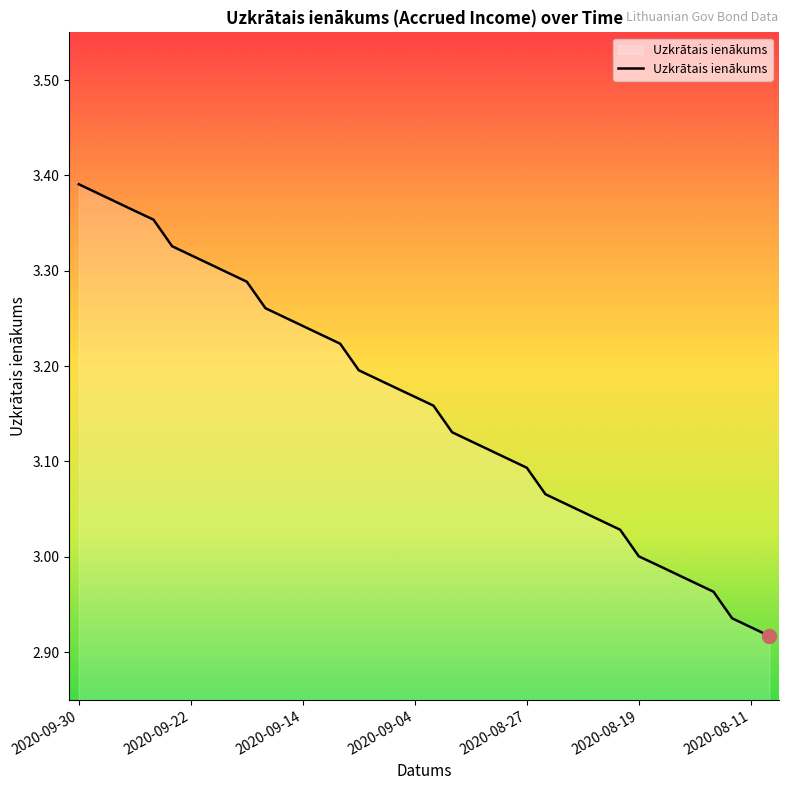

What is the difference between the maximum and minimum values?

0.5